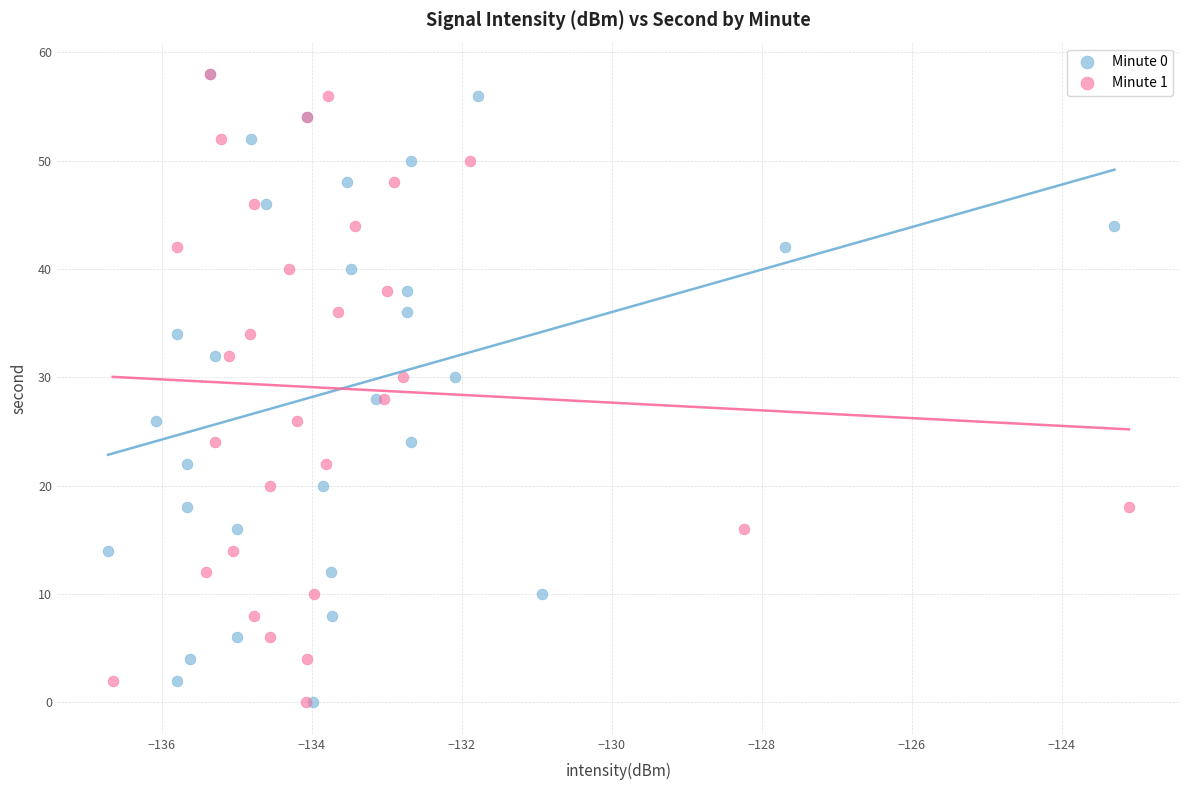

What are all the series names shown in the legend?

Minute 0, Minute 1